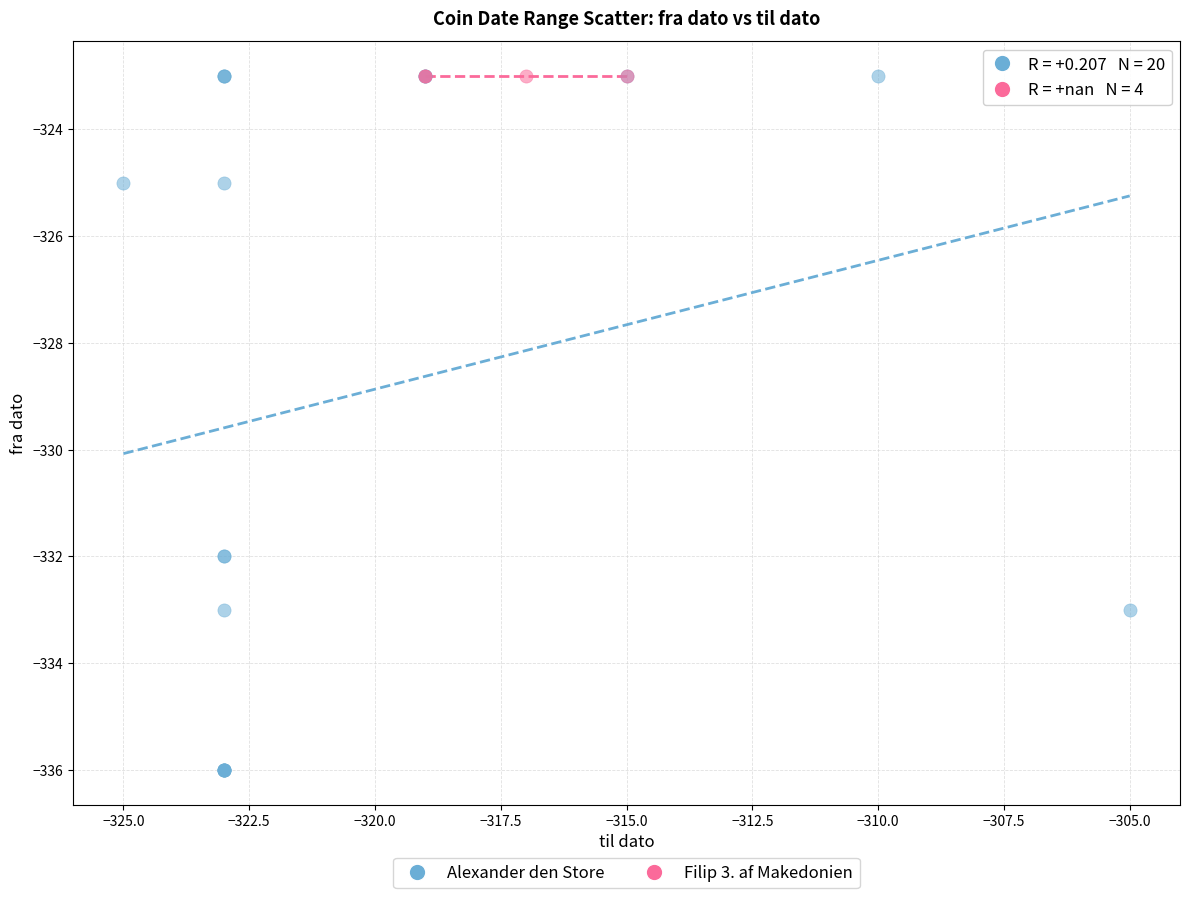

What are all the series names shown in the legend?

Alexander den Store, Filip 3. af Makedonien